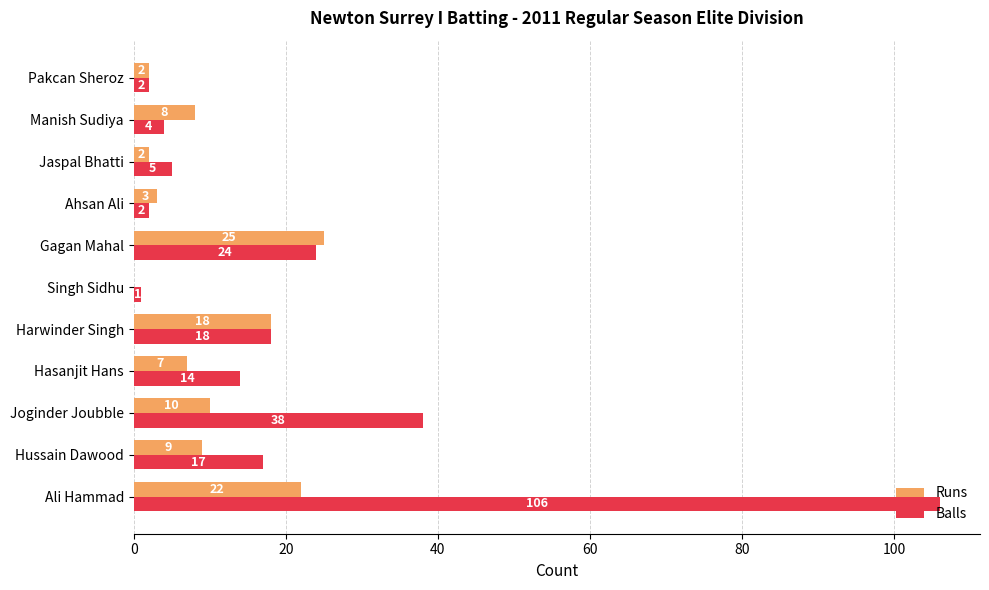

What is the maximum value for Runs?

25